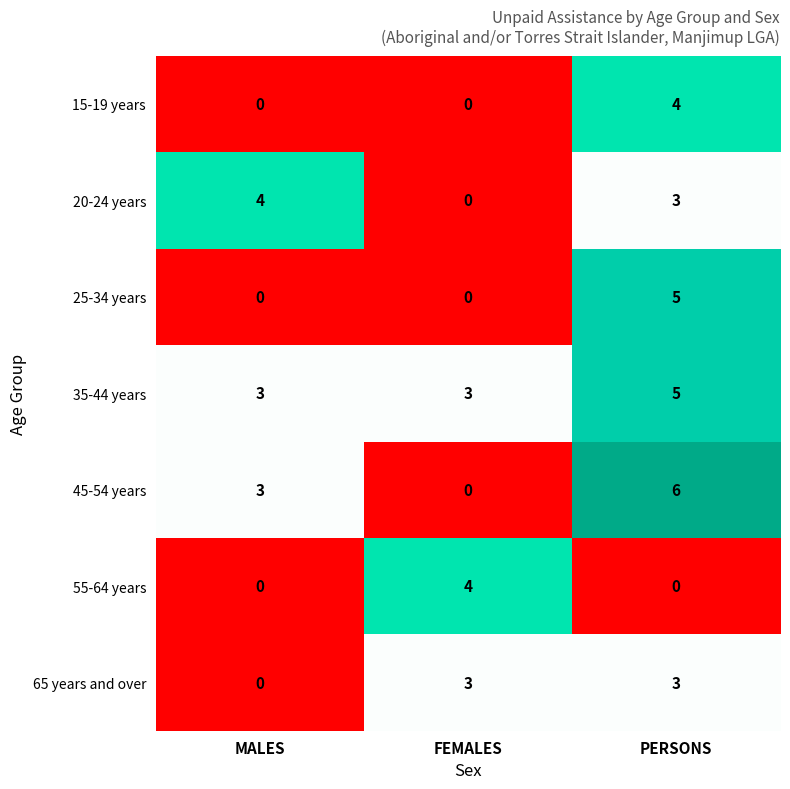

What is the maximum value shown in the chart?

6